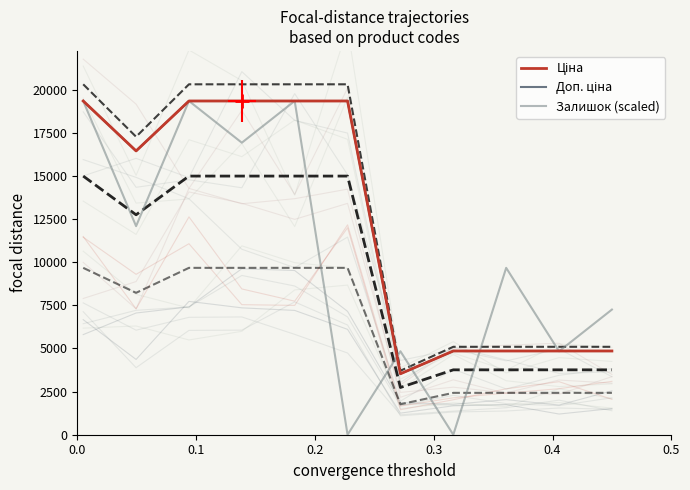

Is it true that Ціна equals 25610.0 at 0.0?

False